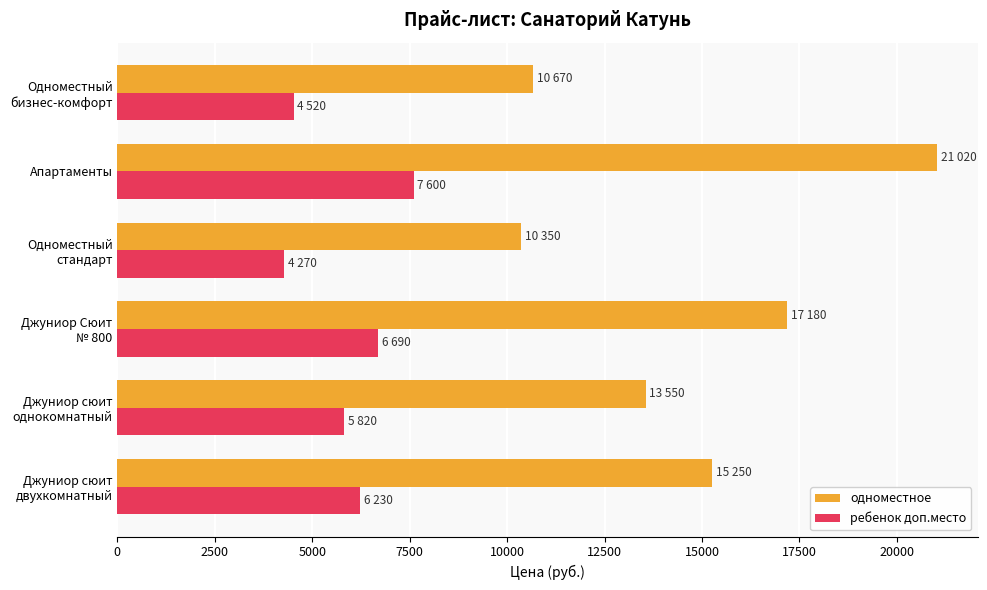

How many distinct data groups are displayed?

2